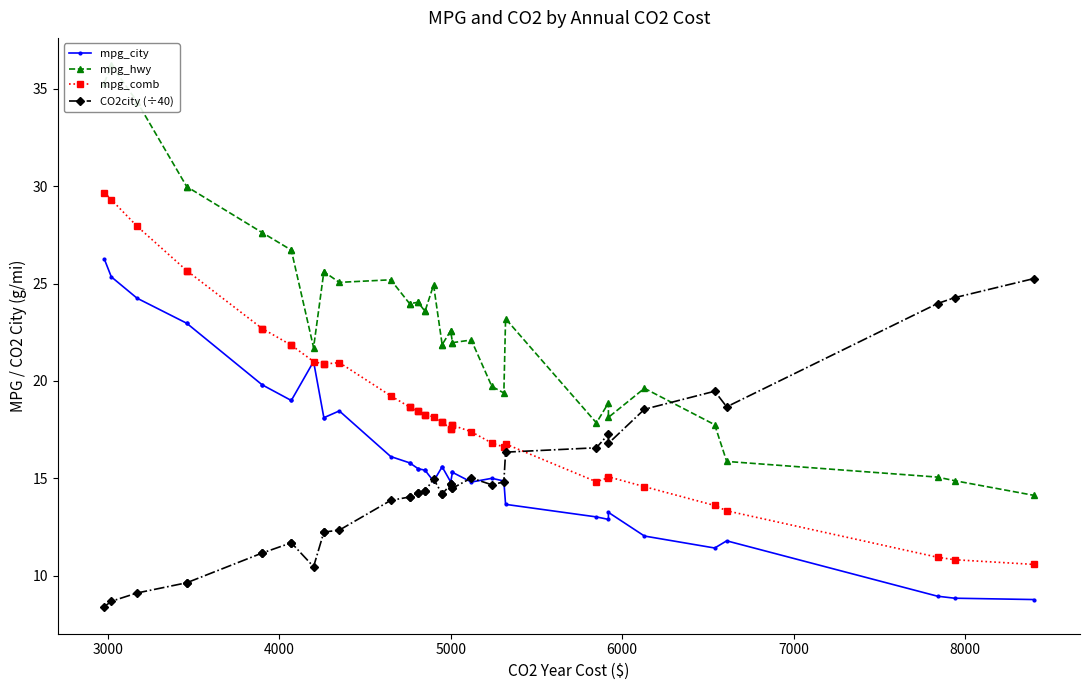

What is the difference between the maximum and minimum values in the mpg_comb series?

19.1